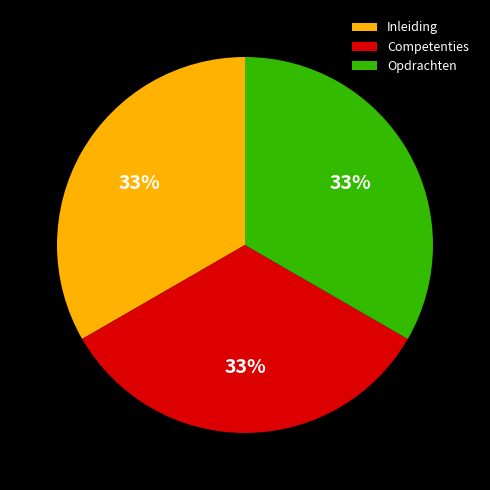

What is the ratio of the value at Inleiding to the value at Competenties?

1.0